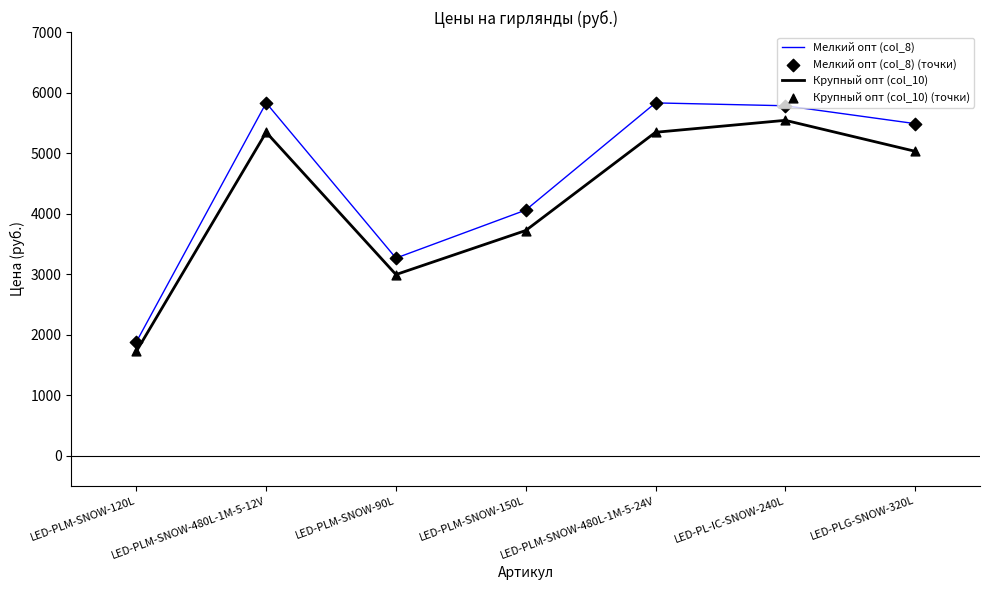

At which category is the sum across all series the highest?

LED-PL-IC-SNOW-240L